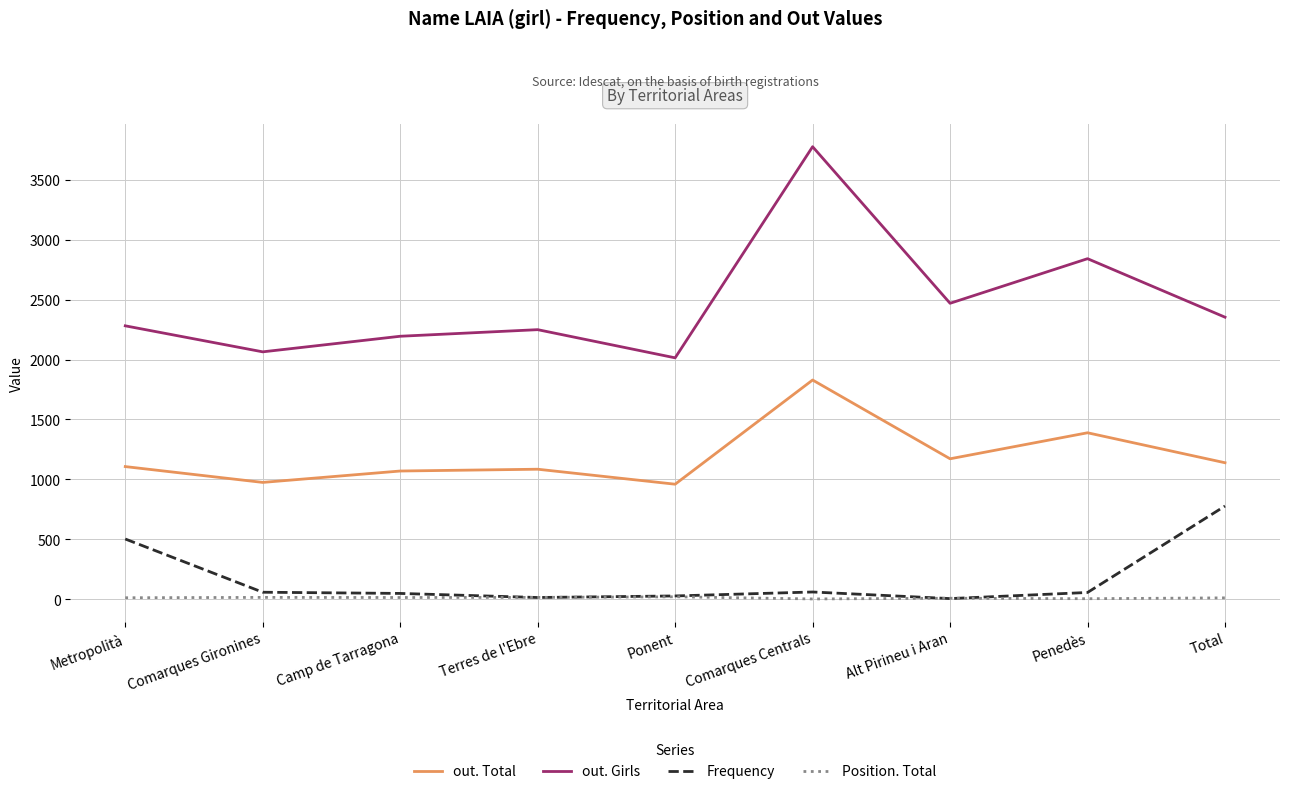

Which series has the largest total across all categories?

out. Girls